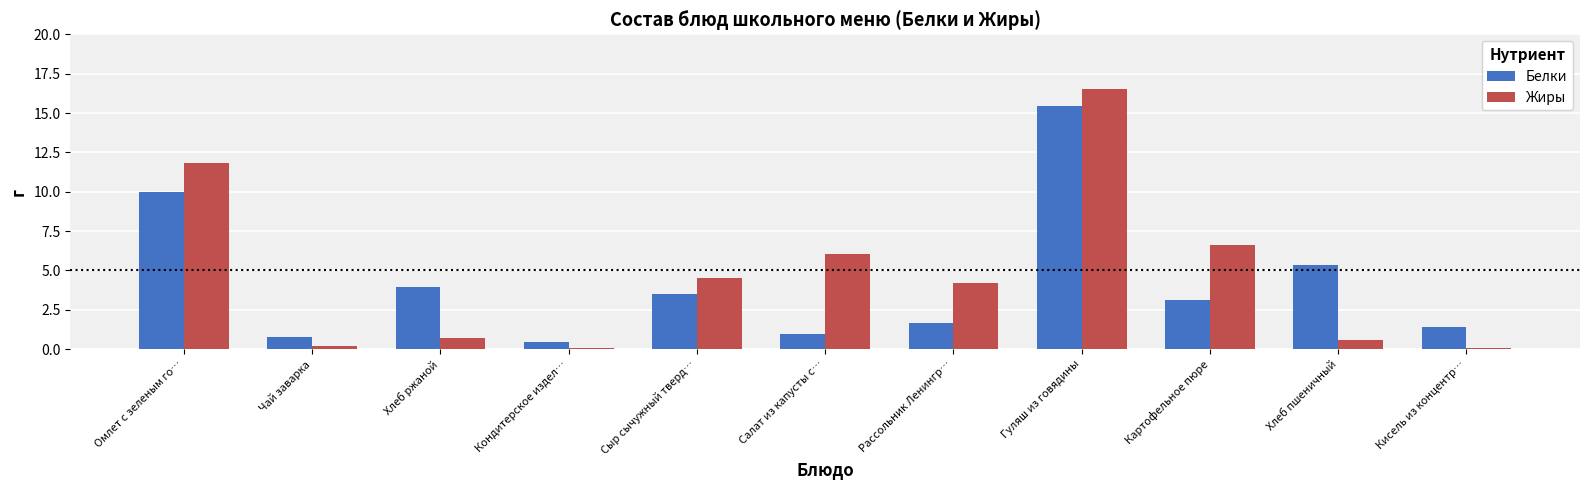

What is the label of the 3rd bar from the right?

Картофельное пюре